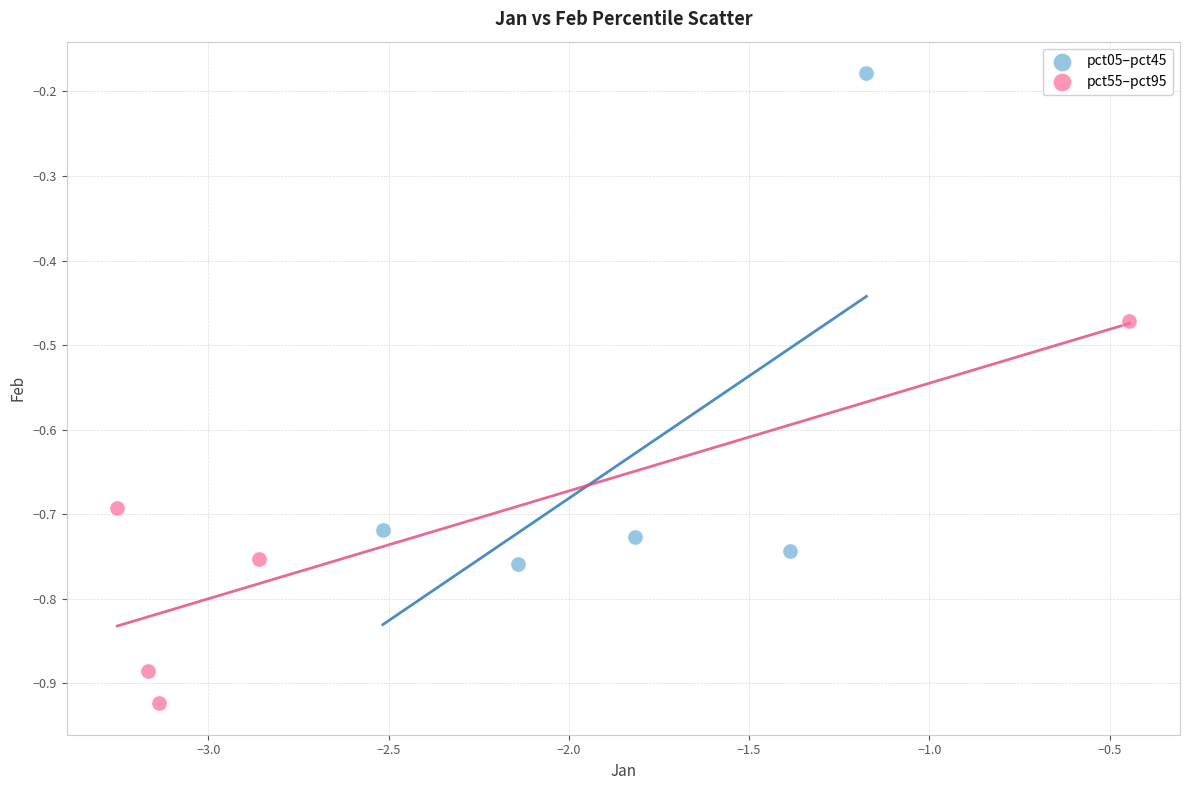

Which series contains the highest Y value?

pct05–pct45